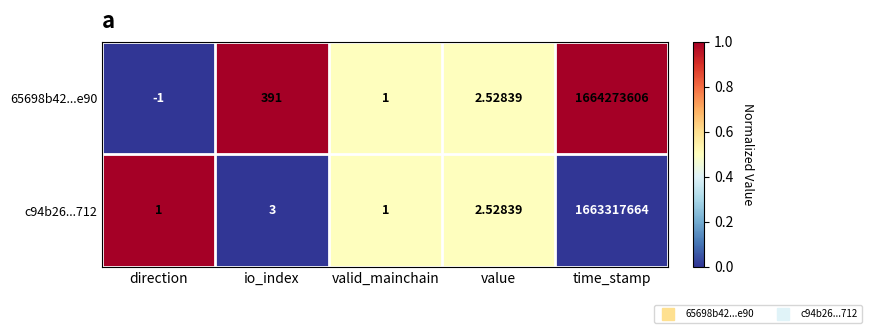

Is the value of 65698b42...e90 at value greater than the value of c94b26...712 at time_stamp?

No